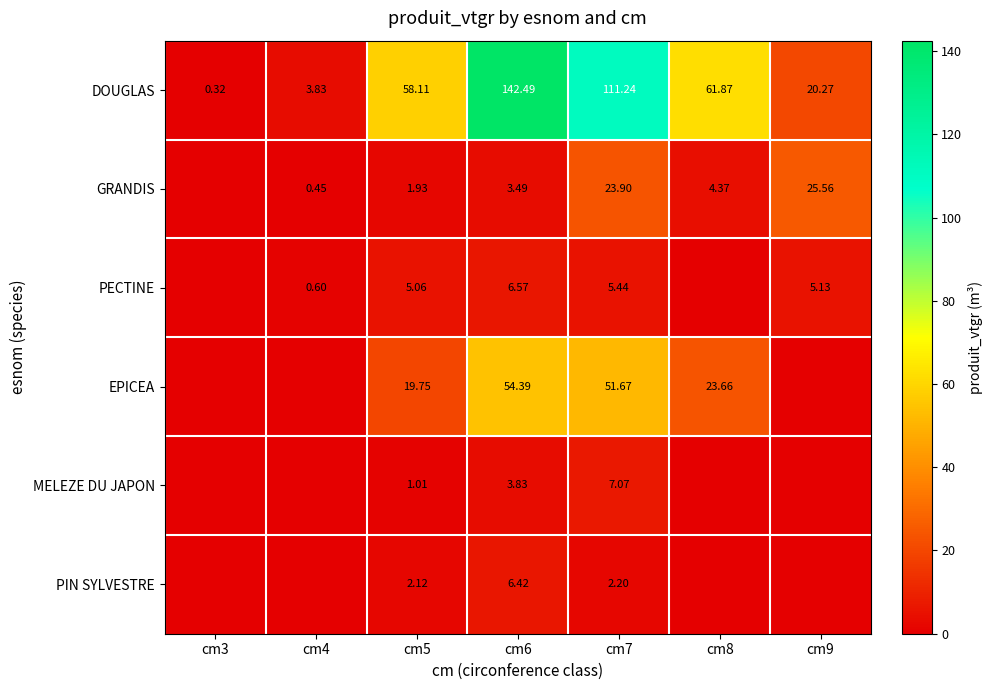

How many categories are shown in the chart?

7